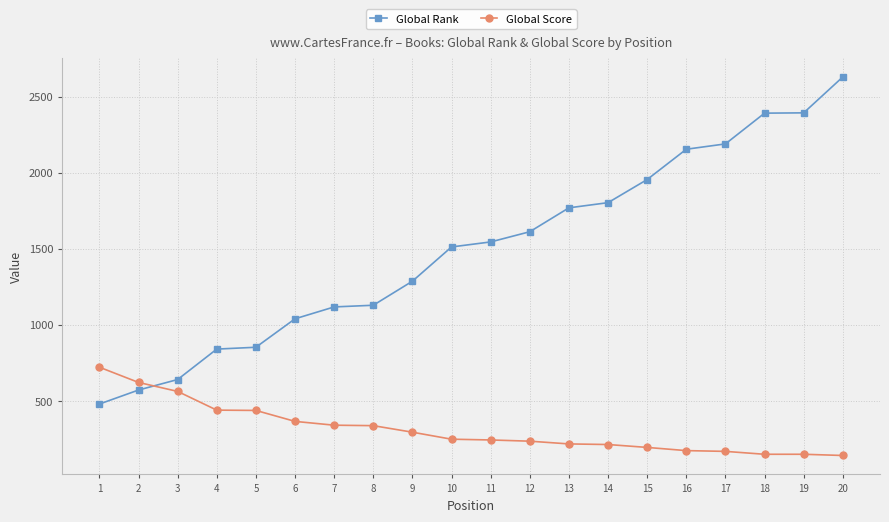

How many distinct data groups are displayed?

2